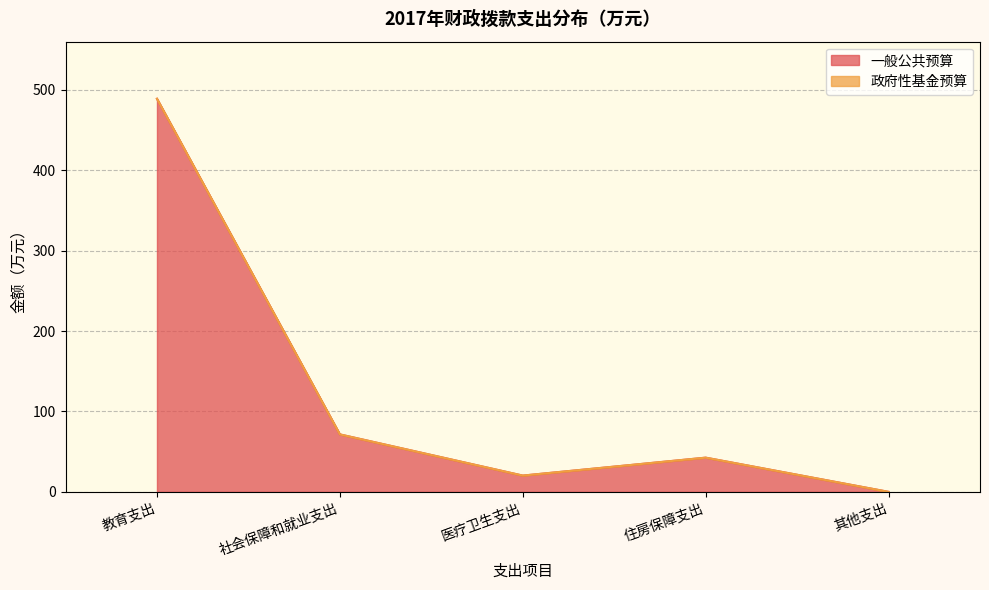

The value at 教育支出 is 489.0. True or false?

True